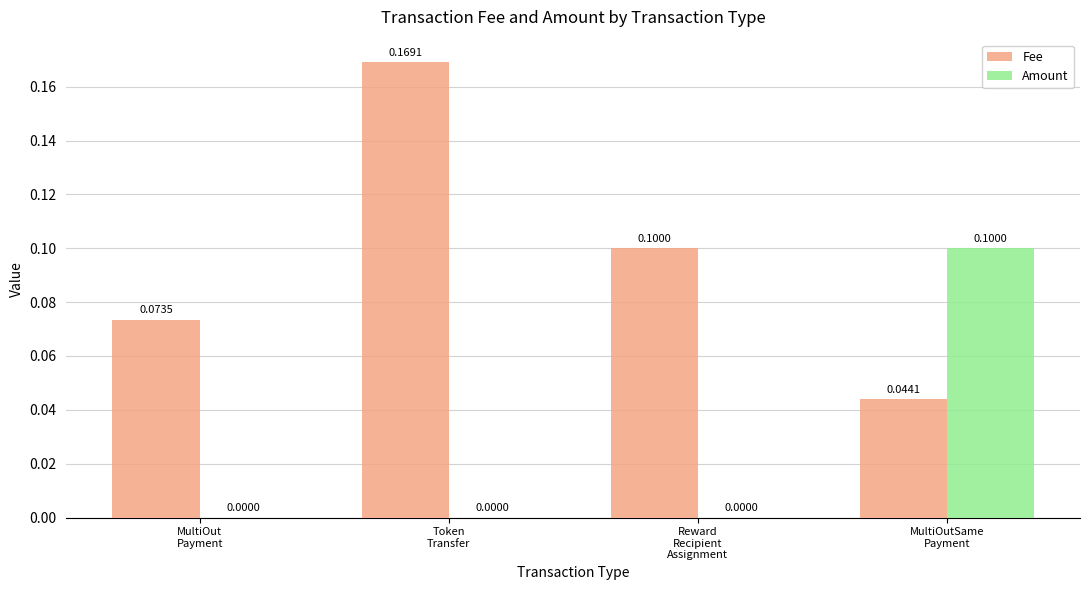

The Fee series shows 0.0 at MultiOutSame
Payment. True or false?

True